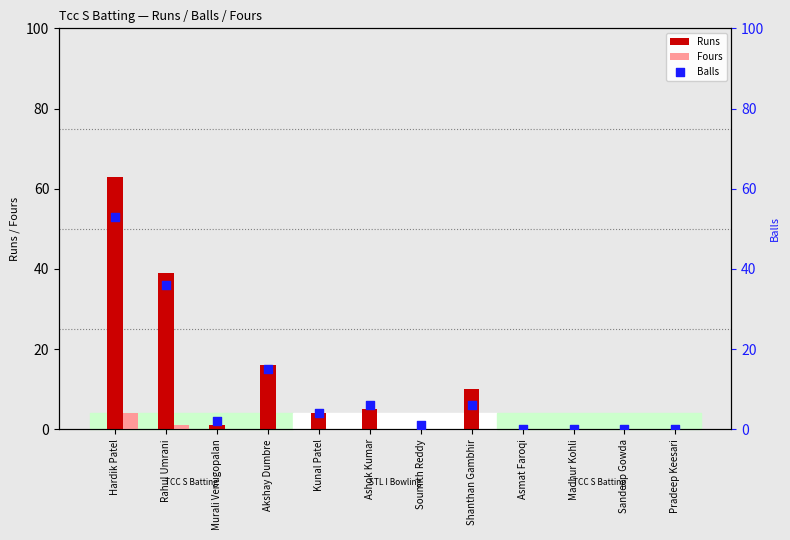

What is the total value across all series at Akshay Dumbre?

31